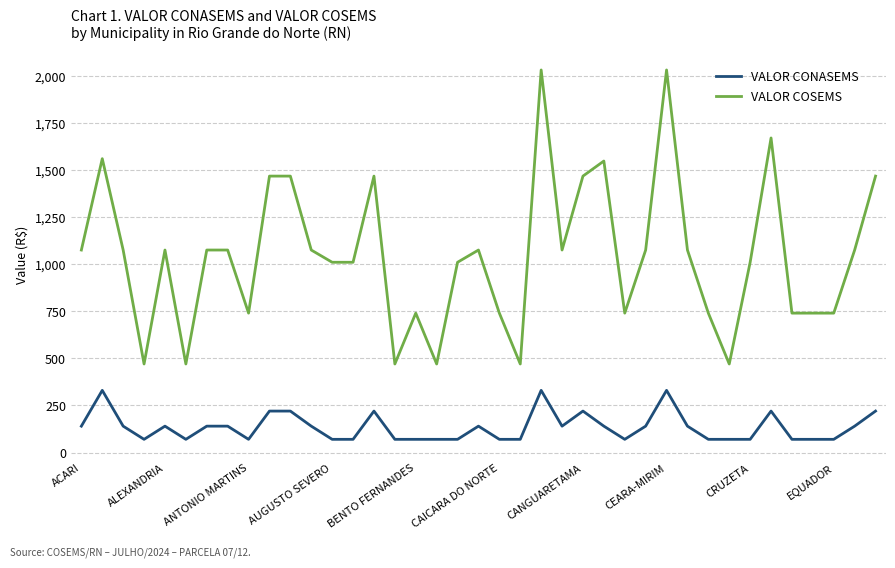

Rank the series by their maximum value, from highest to lowest.

VALOR COSEMS, VALOR CONASEMS